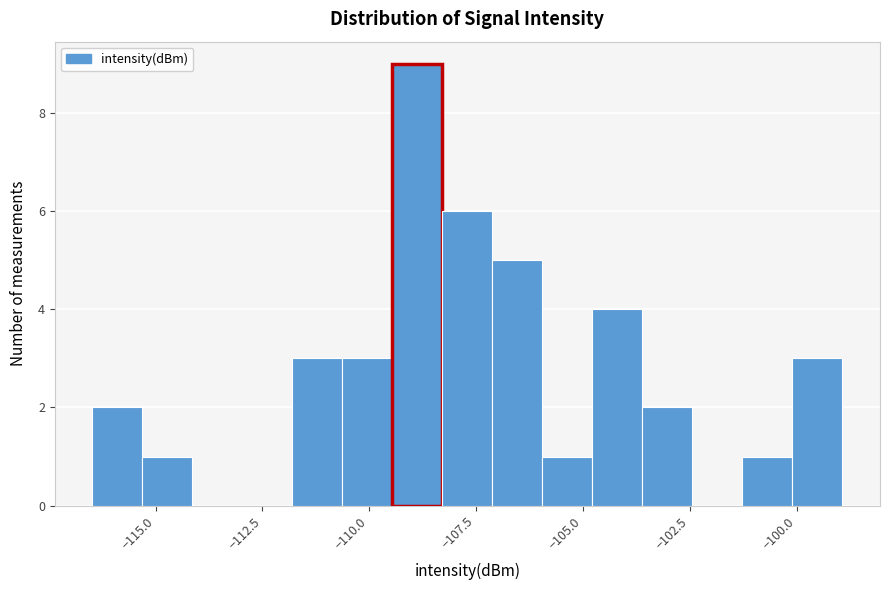

Around what value on the x-axis is the tallest bar? Give the approximate position of its centre, as read against the axis.

-109.0